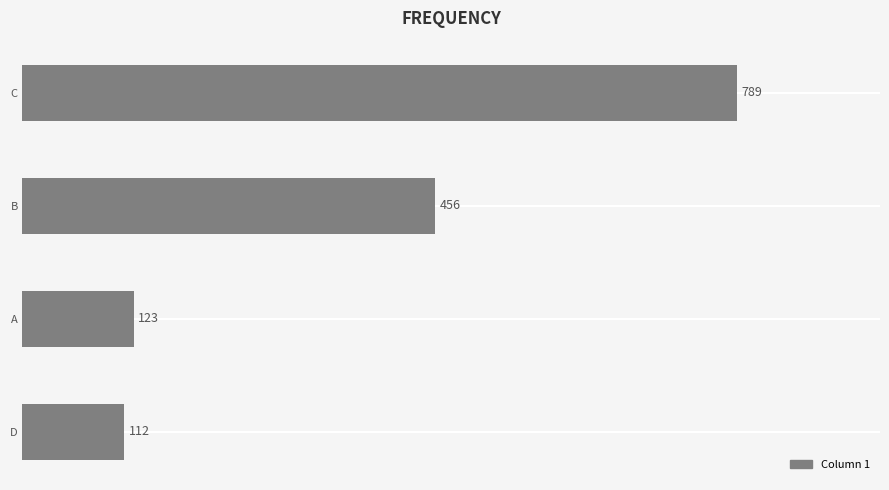

What is the label of the 2nd bar from the top?

B